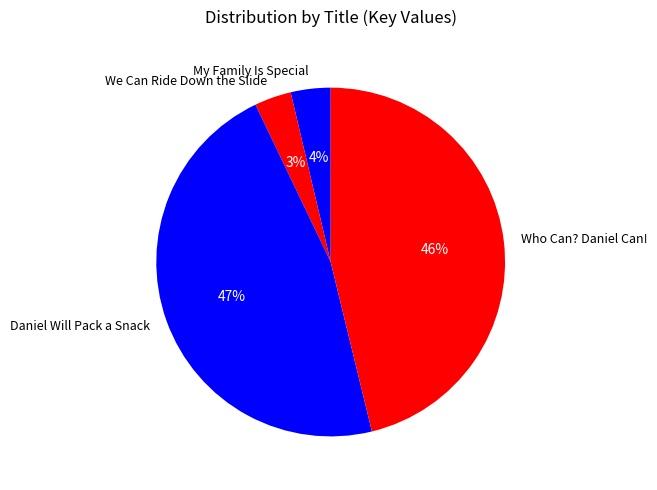

True or false: My Family Is Special accounts for 14% of the total.

False